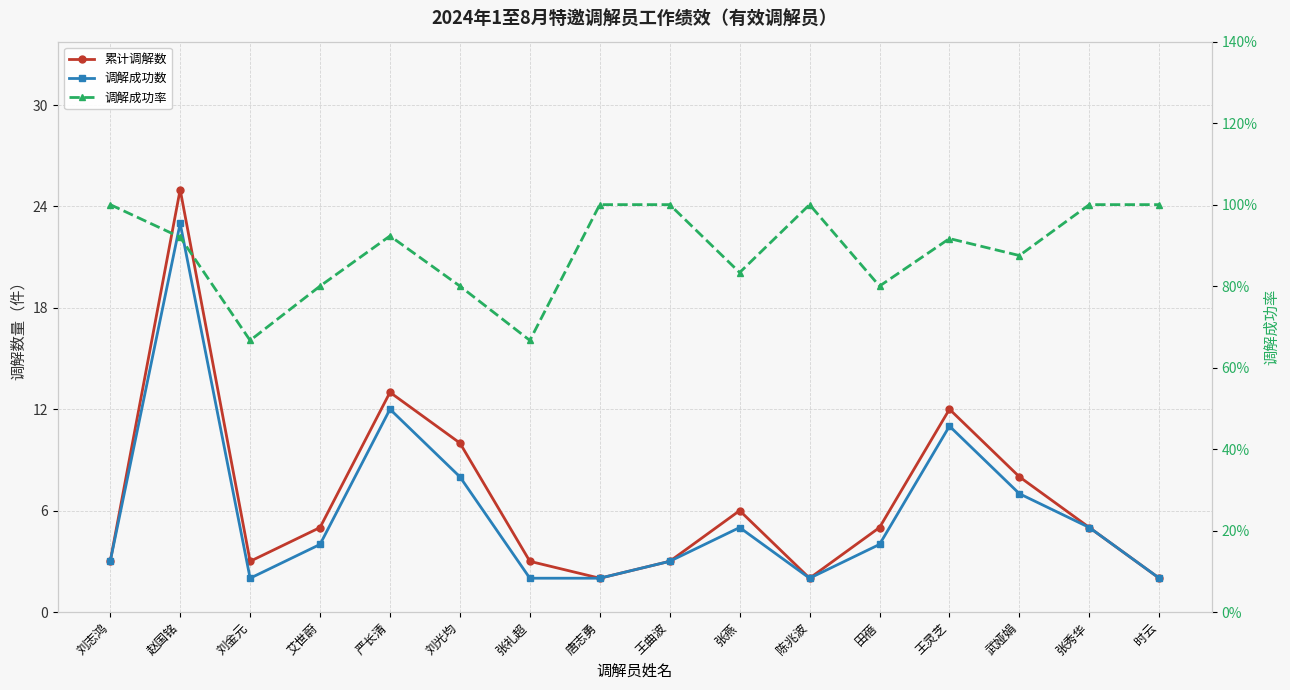

How many lines are shown in the chart?

3